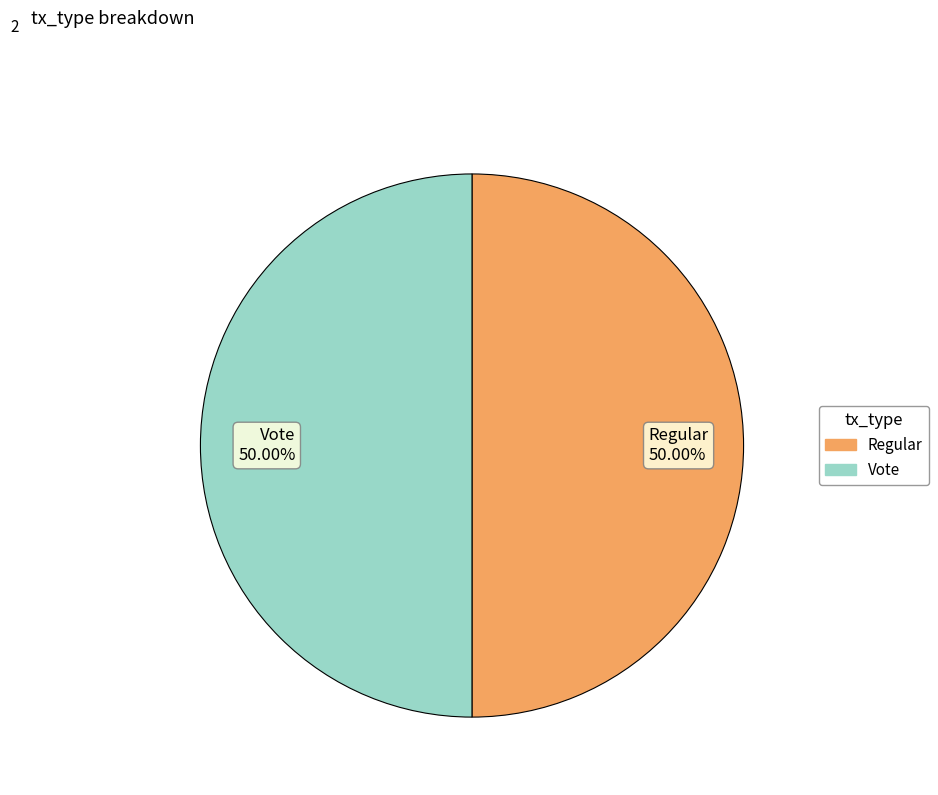

Is the sum of Vote 50.00% and Regular 50.00% greater than half?

Yes